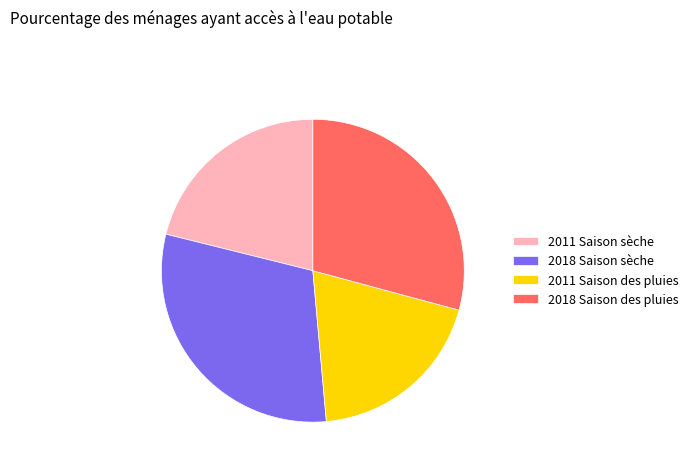

Is there a majority slice in this chart?

No